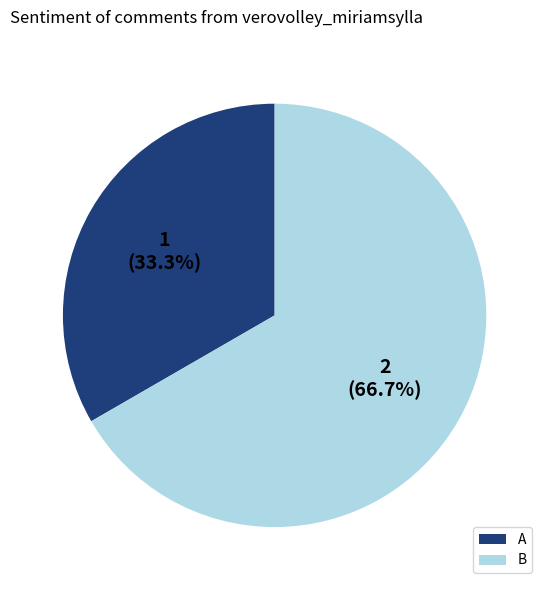

What is the ratio of the value at B to the value at A?

2.0